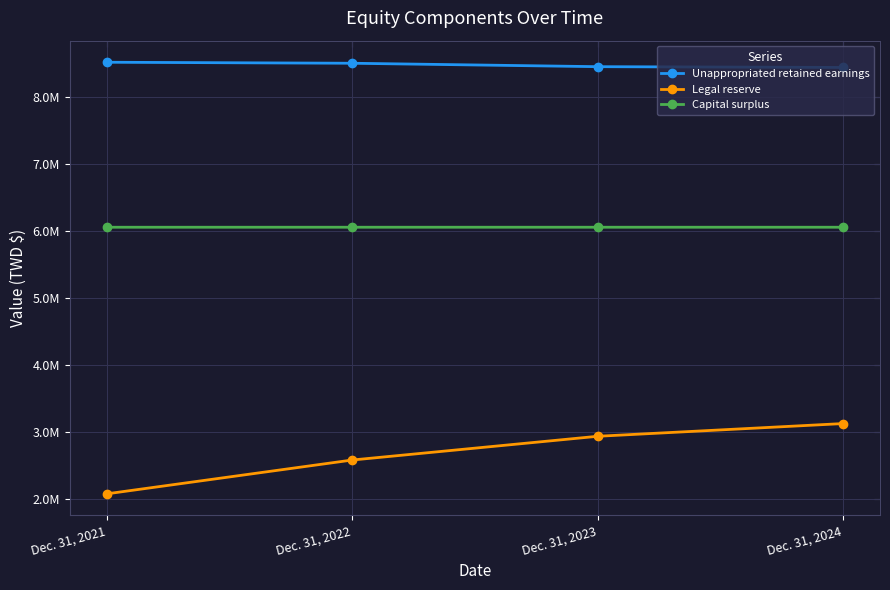

Does the chart have visible grid lines?

Yes